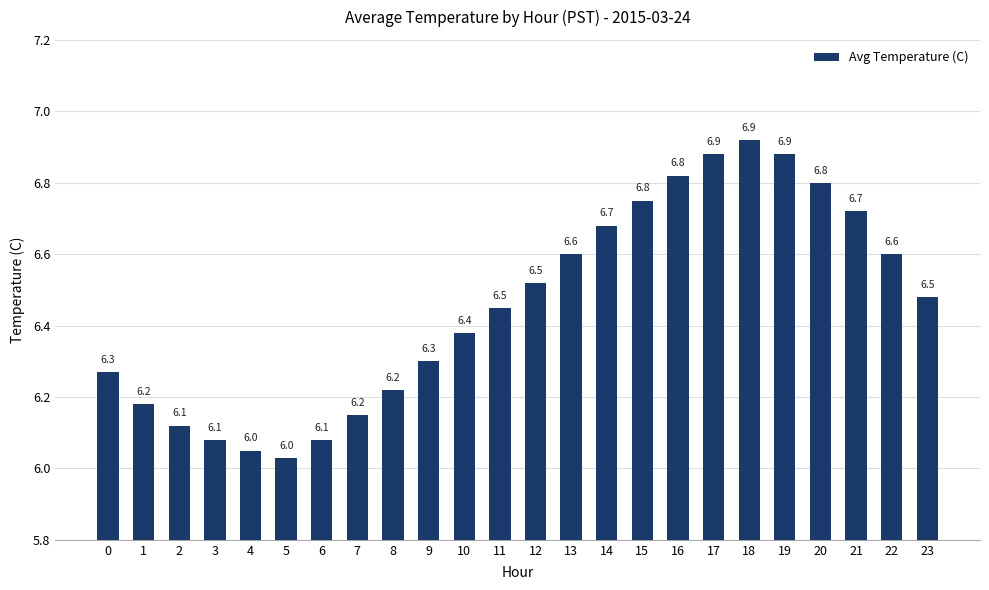

How many distinct data groups are displayed?

1